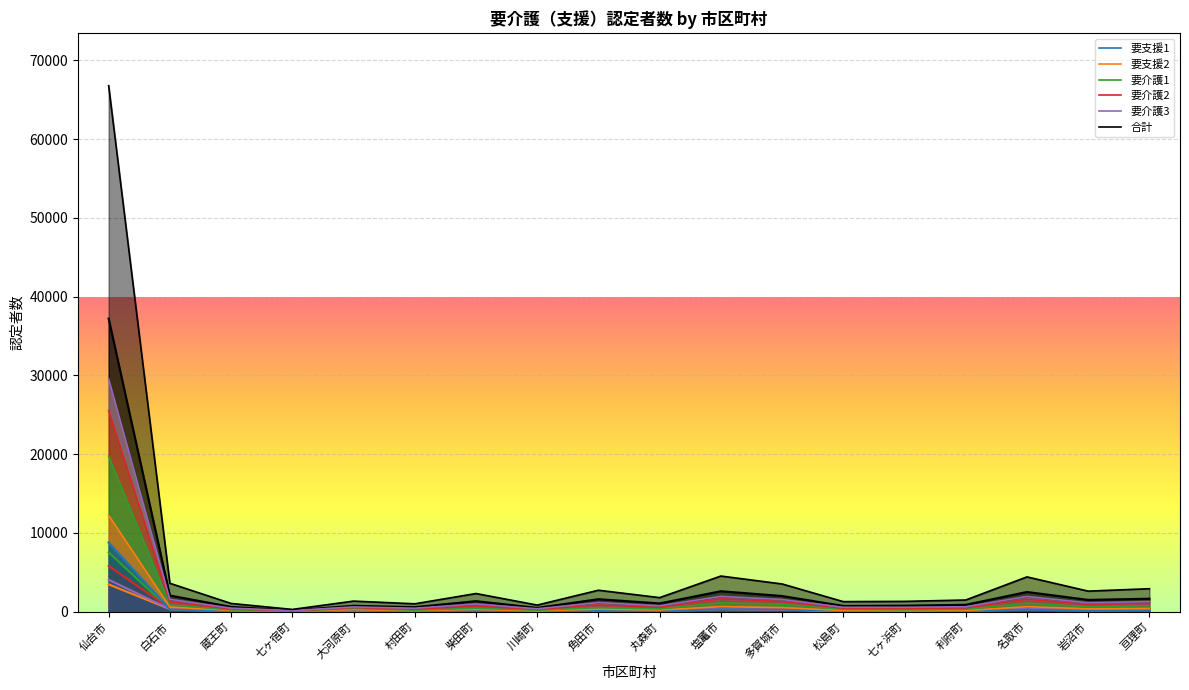

Where is the first local minimum for 要介護3?

七ヶ宿町